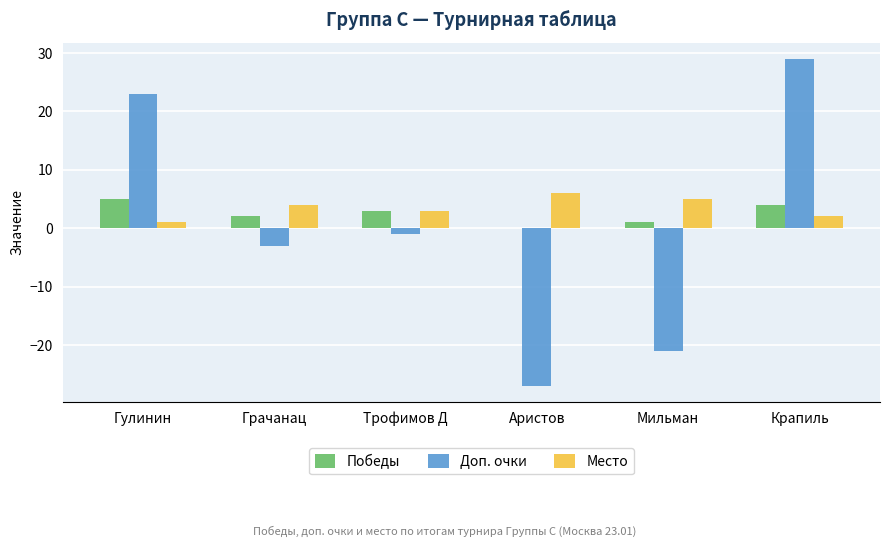

The Победы series shows 5 at Гулинин. True or false?

True